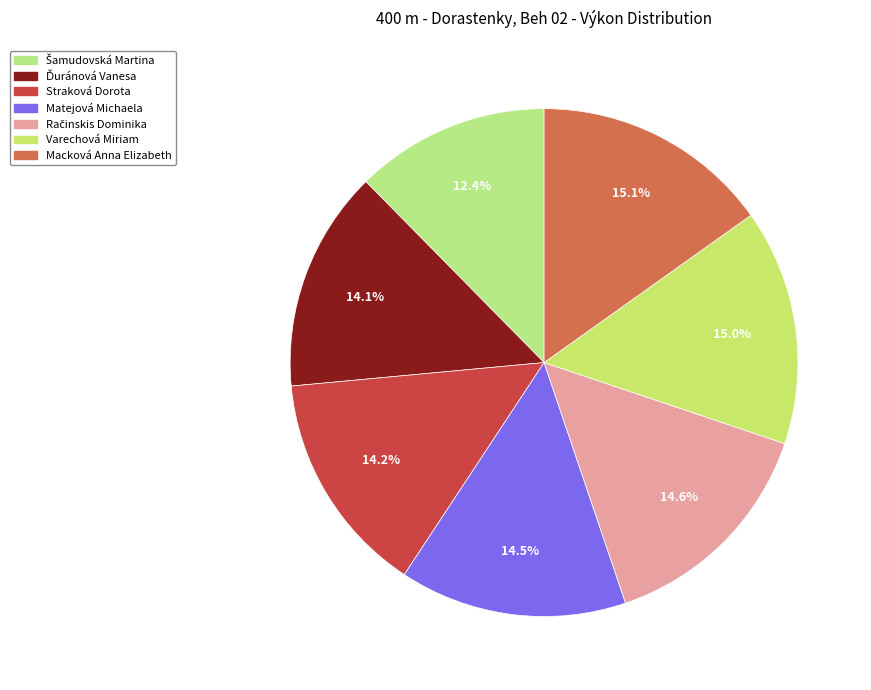

How many slices are in this pie chart?

7